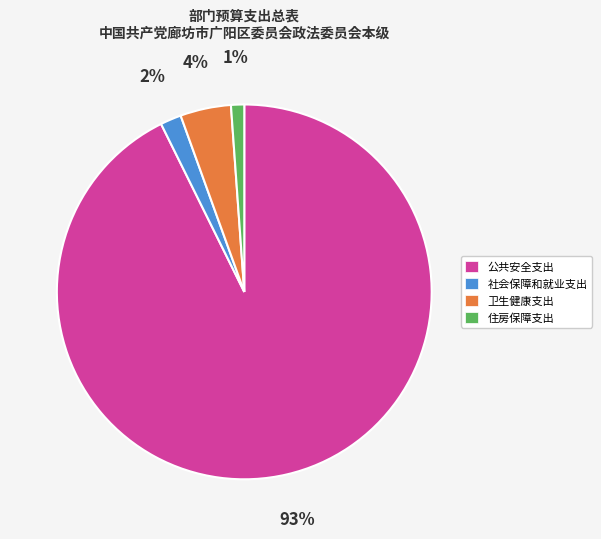

To the nearest percent, what is the difference between the largest and smallest slice percentages?

92%